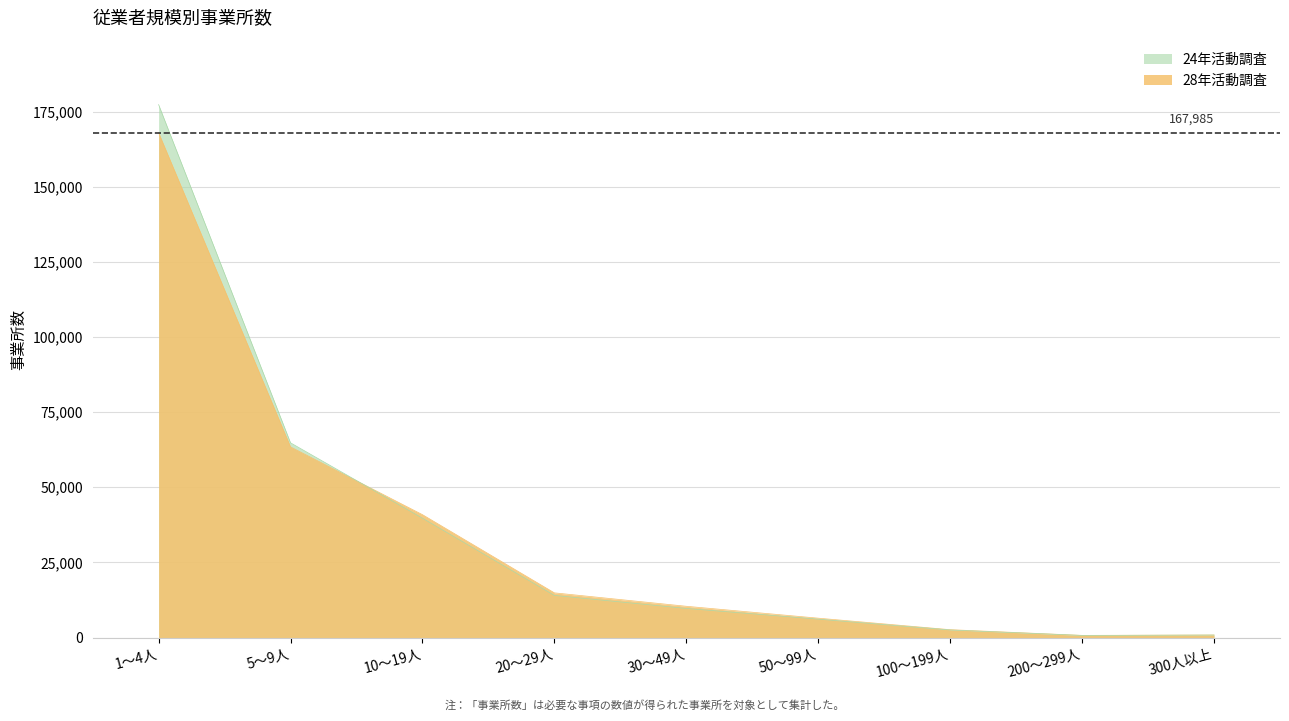

Which category has the highest value across all series?

1～4人